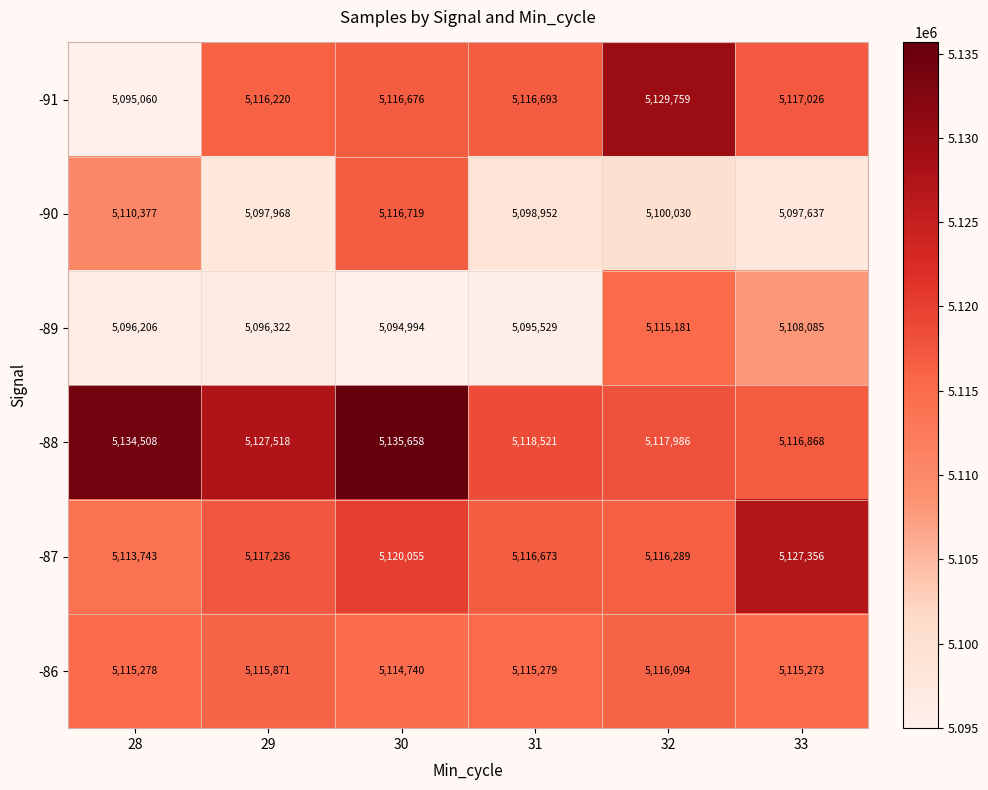

At which category is the sum across all series the highest?

30